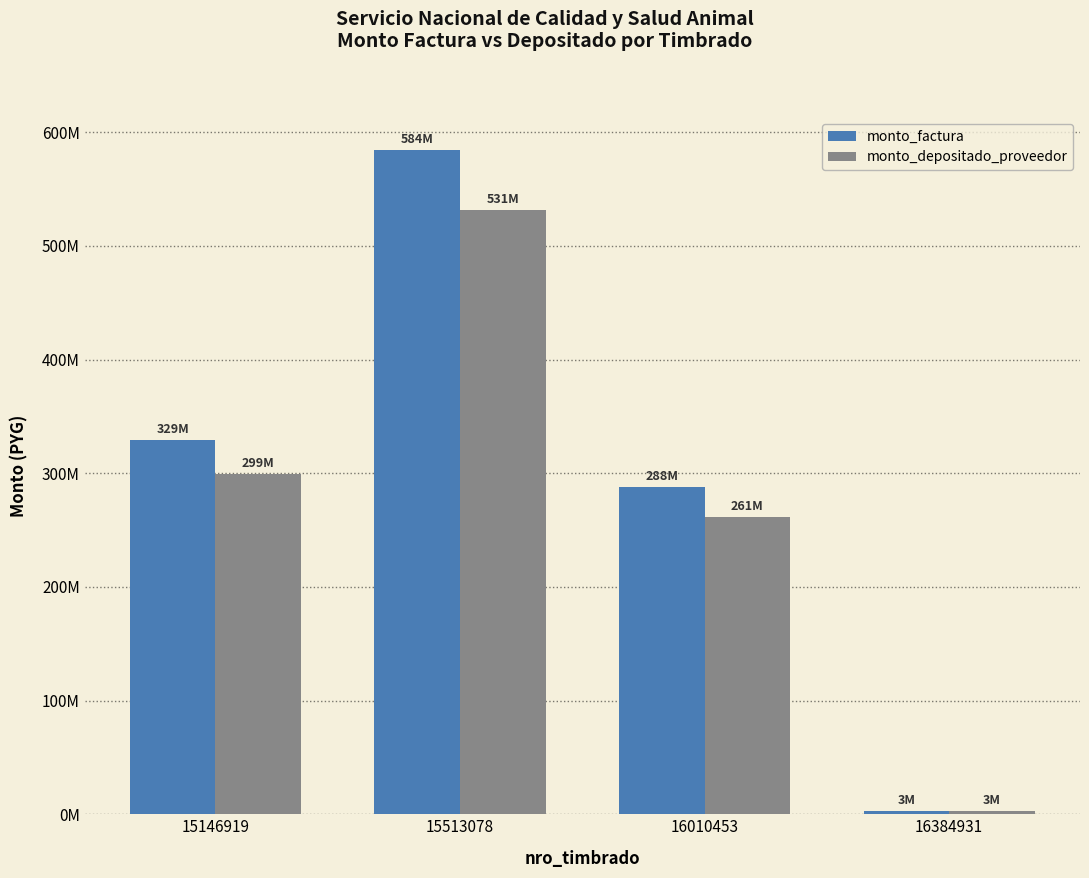

The value of monto_factura at 15146919 is 329132684. True or false?

True